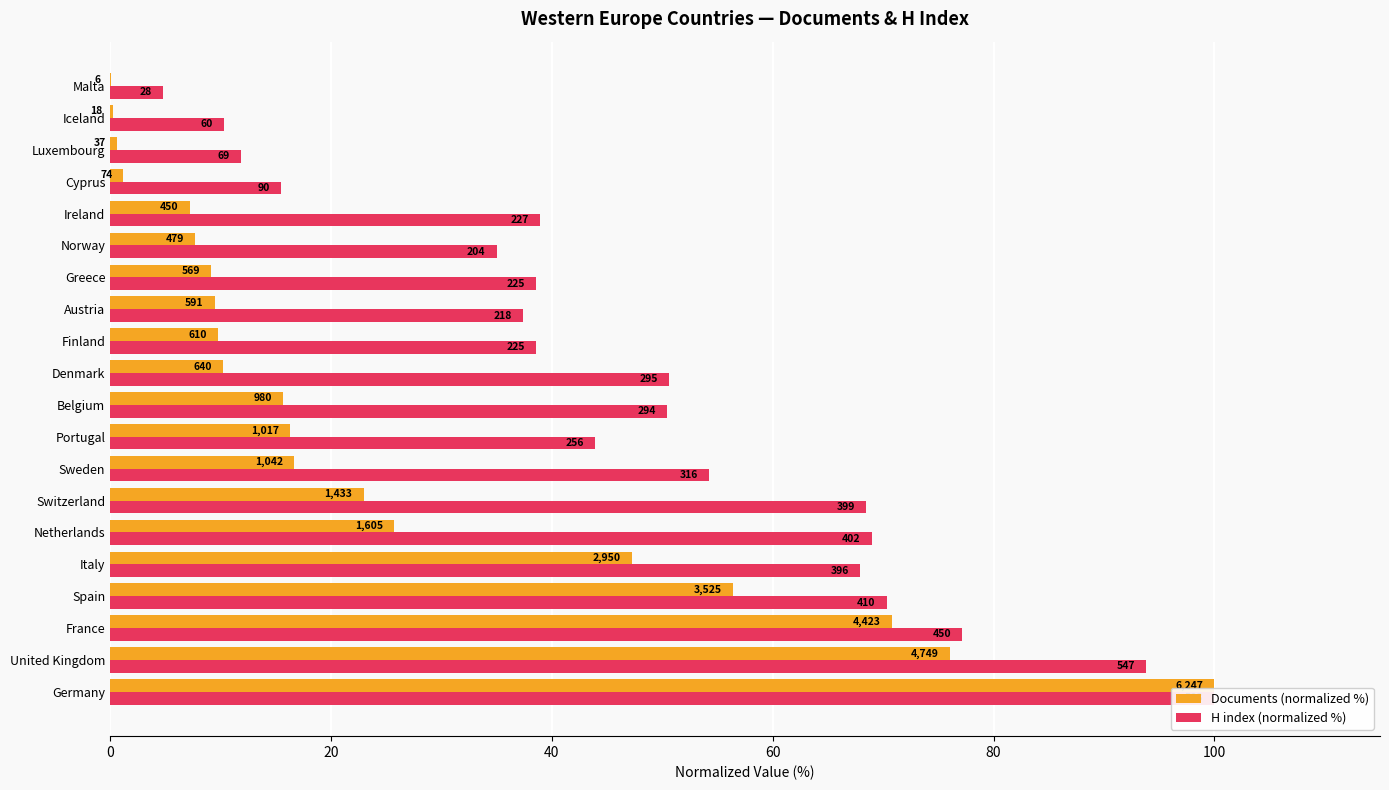

The value of H index (normalized %) at Luxembourg is 11.8. True or false?

True